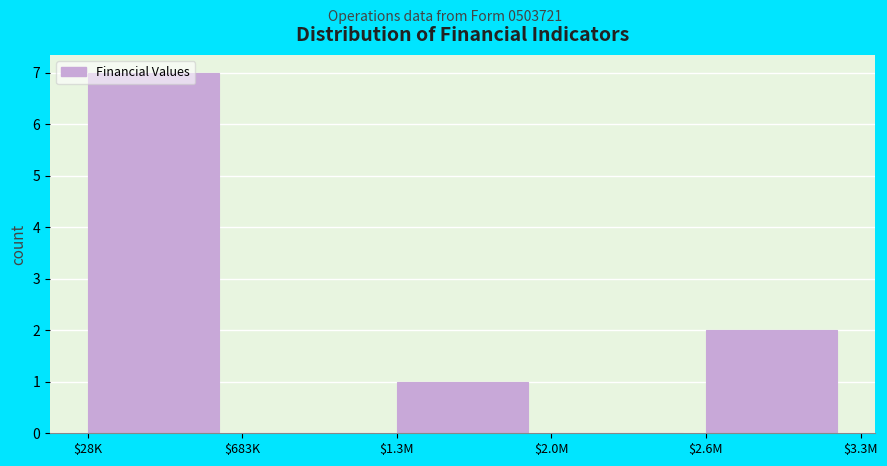

Which category has the highest value across all series?

$28K